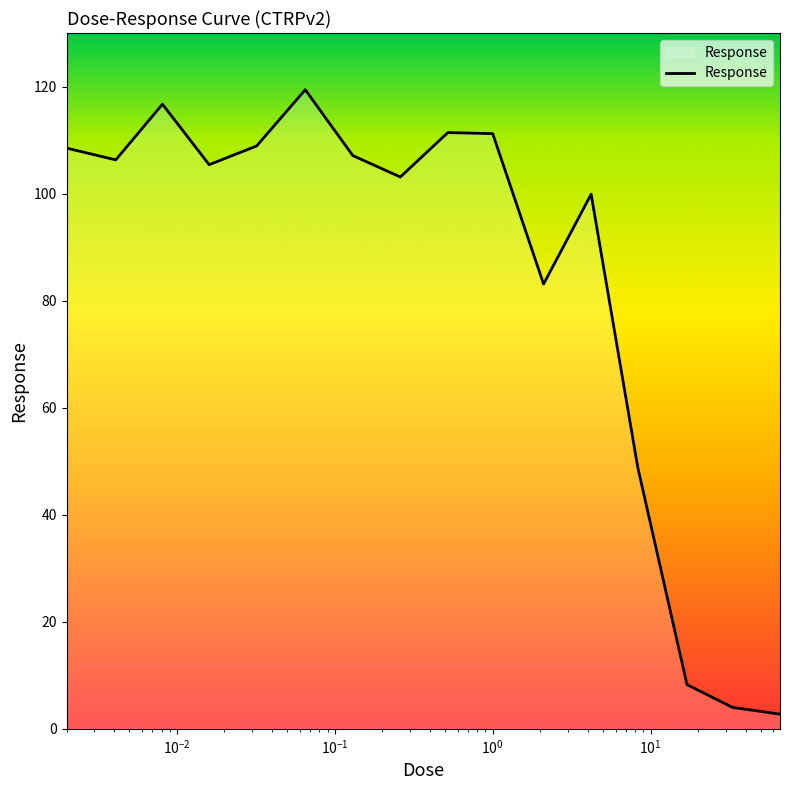

What is the minimum value shown in the chart?

2.7